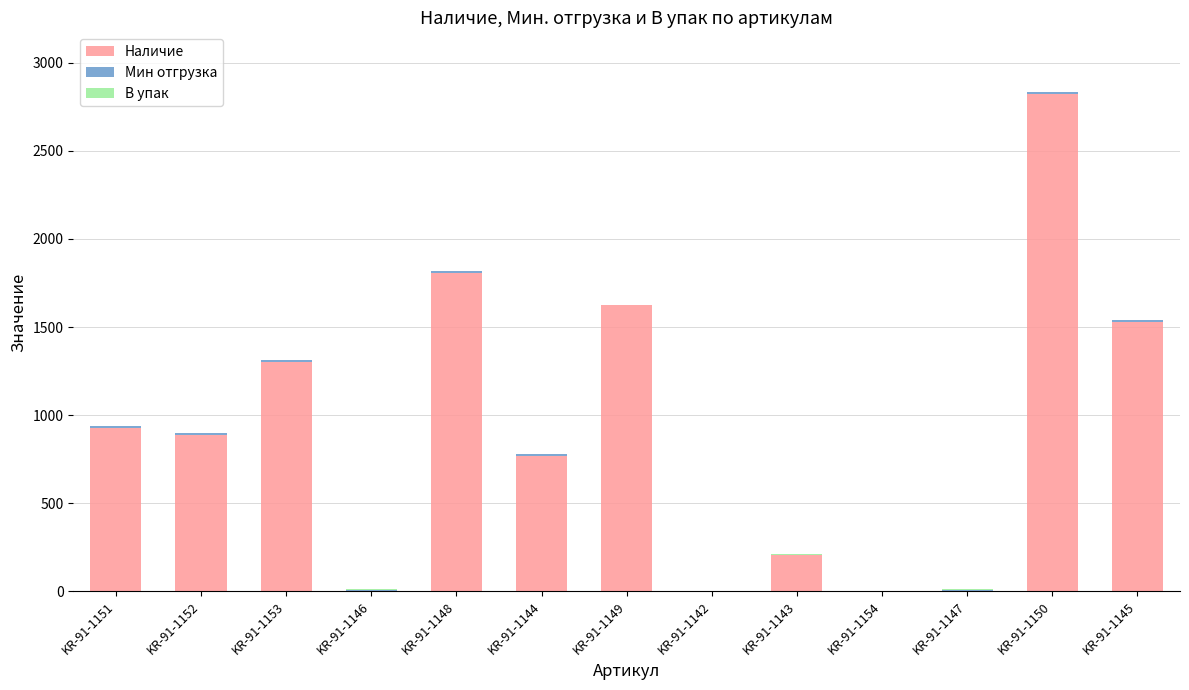

At which category is the sum across all series the highest?

KR-91-1150